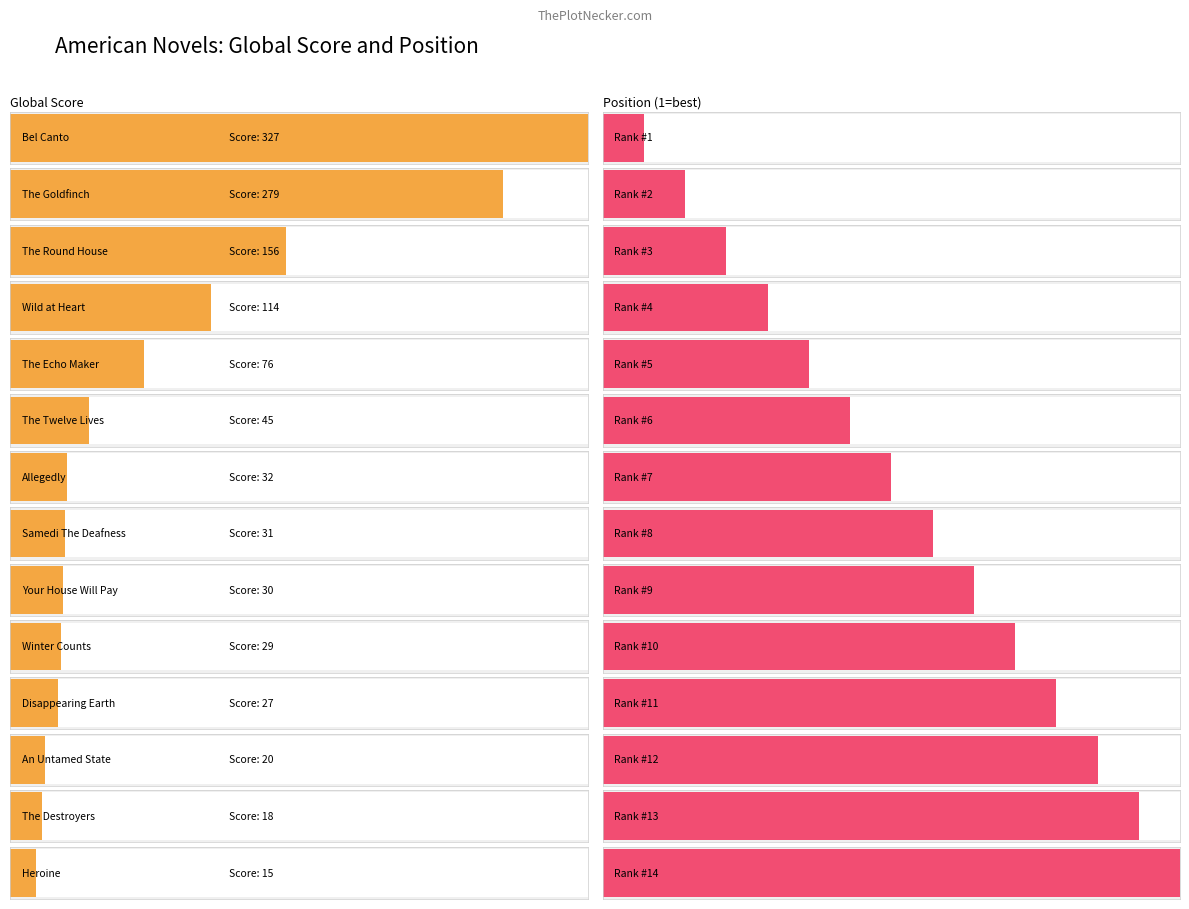

Reading left to right, what are all the values shown in this chart?

Global Score: Bel Canto=327	The Goldfinch=279	The Round House=156	Wild at Heart=114	The Echo Maker=76	The Twelve Lives=45	Allegedly=32	Samedi The Deafness=31	Your House Will Pay=30	Winter Counts=29	Disappearing Earth=27	An Untamed State=20	The Destroyers=18	Heroine=15
Position: Bel Canto=1	The Goldfinch=2	The Round House=3	Wild at Heart=4	The Echo Maker=5	The Twelve Lives=6	Allegedly=7	Samedi The Deafness=8	Your House Will Pay=9	Winter Counts=10	Disappearing Earth=11	An Untamed State=12	The Destroyers=13	Heroine=14